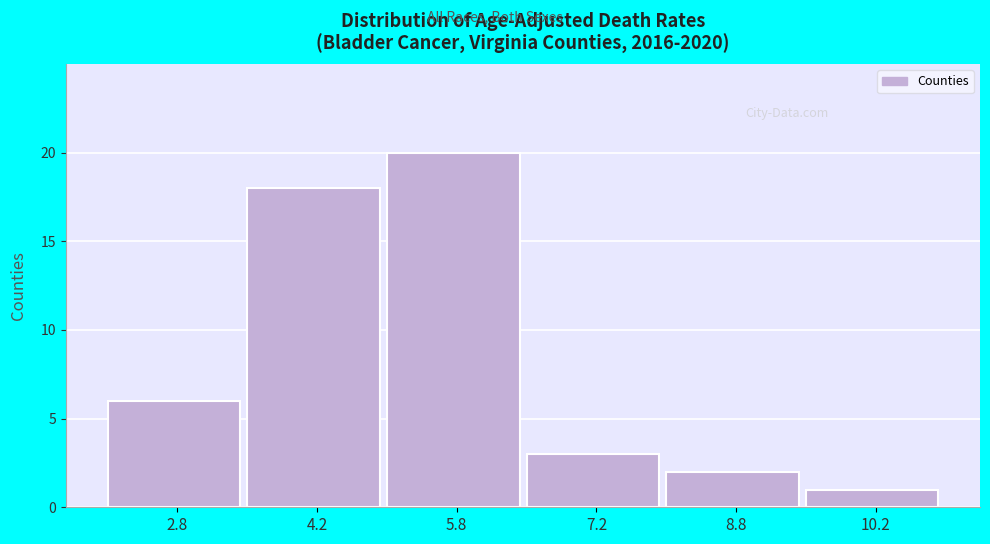

Reading left to right, transcribe this chart: for each bar, give the range it covers on the x-axis and its height. Neither the bar edges nor the heights are printed on the chart, so give them approximately, as read against the axes.

2.0 to 3.5: 6
3.5 to 5.0: 18
5.0 to 6.5: 20
6.5 to 8.0: 3
8.0 to 9.5: 2
9.5 to 11.0: 1